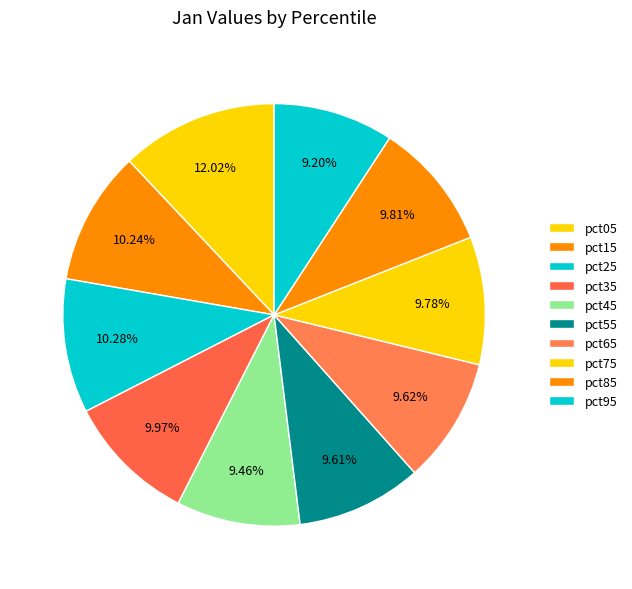

Does pct35 represent more than half of the total?

No